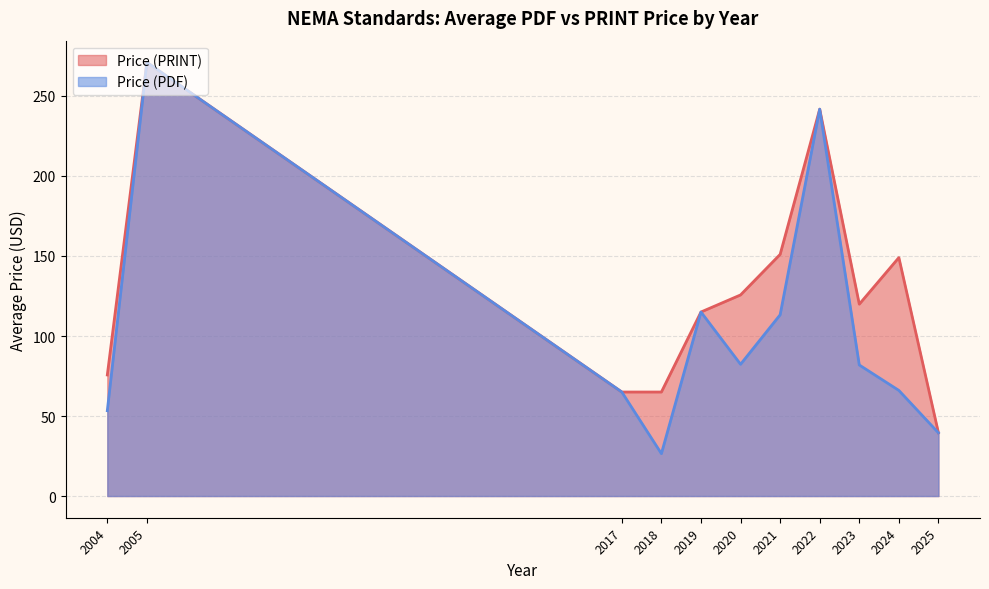

What is the maximum value shown in the chart?

271.0